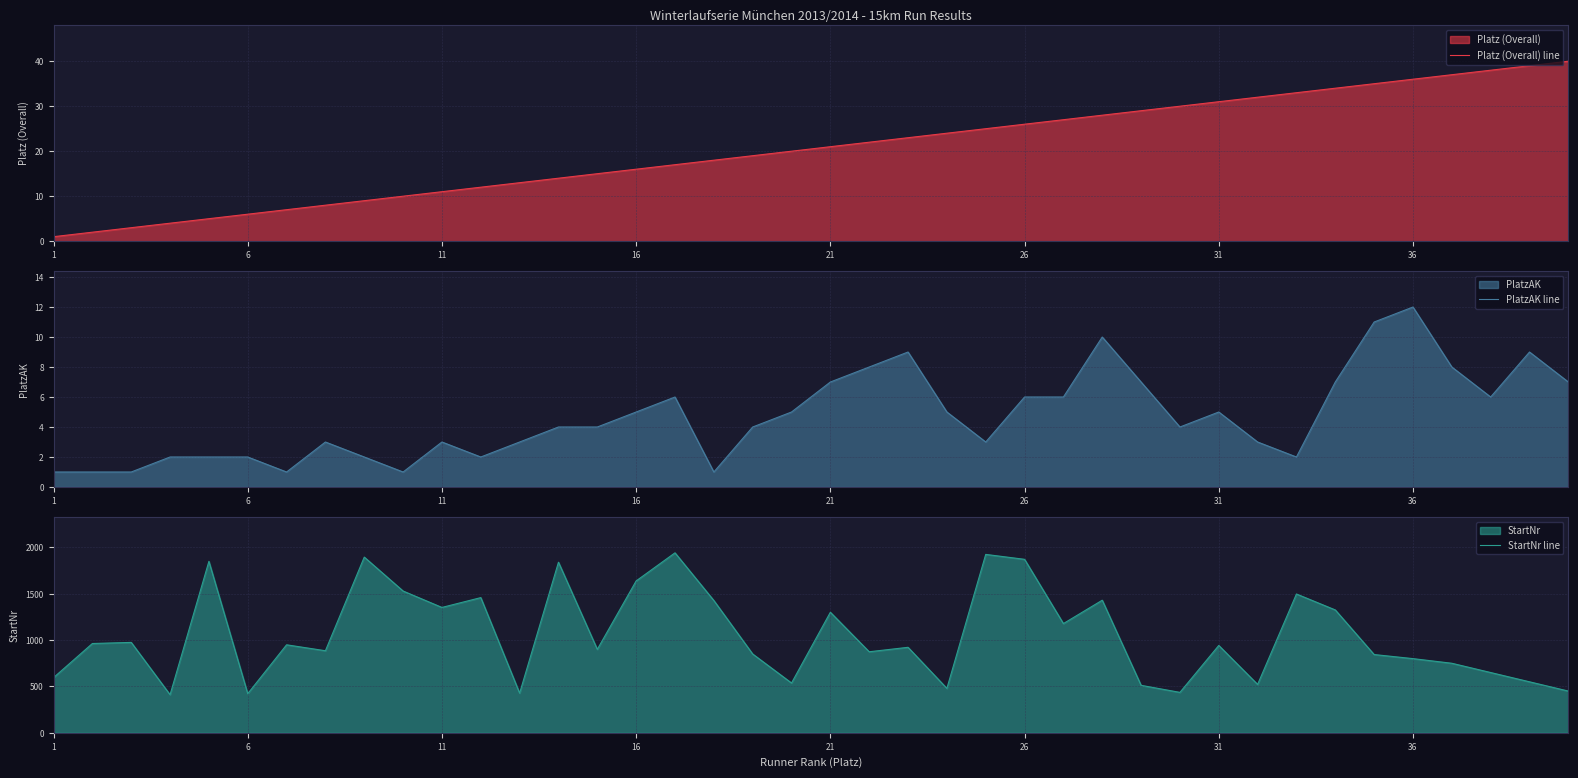

True or false: PlatzAK line and StartNr line cross at least once.

False